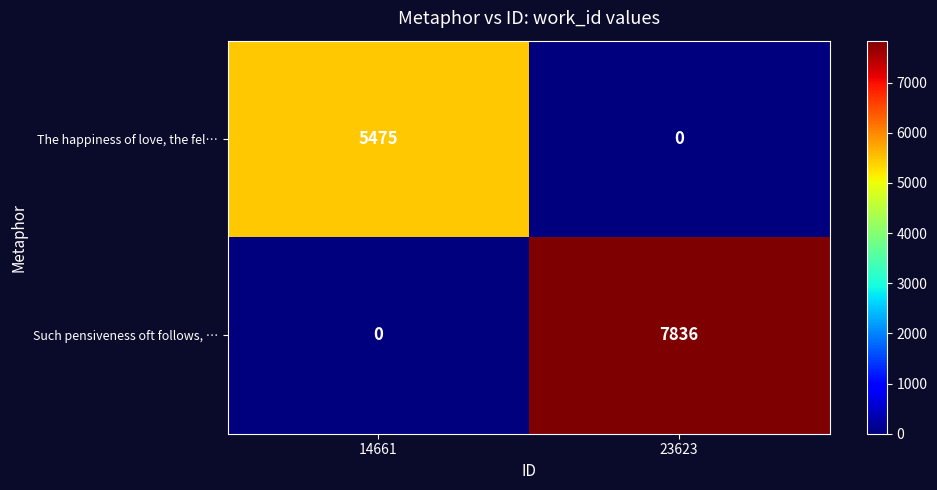

The The happiness of love, the fel… series shows -2387 at 23623. True or false?

False